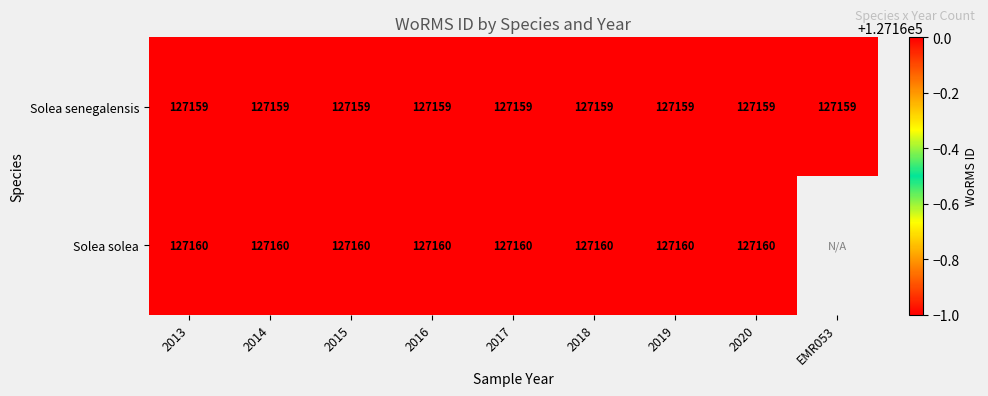

What is the sum of all Solea senegalensis values?

1144431